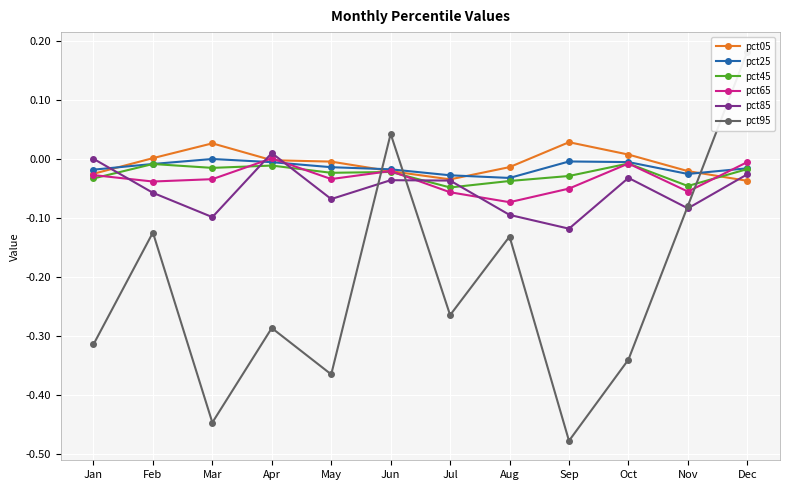

Count the number of data series in this chart.

6